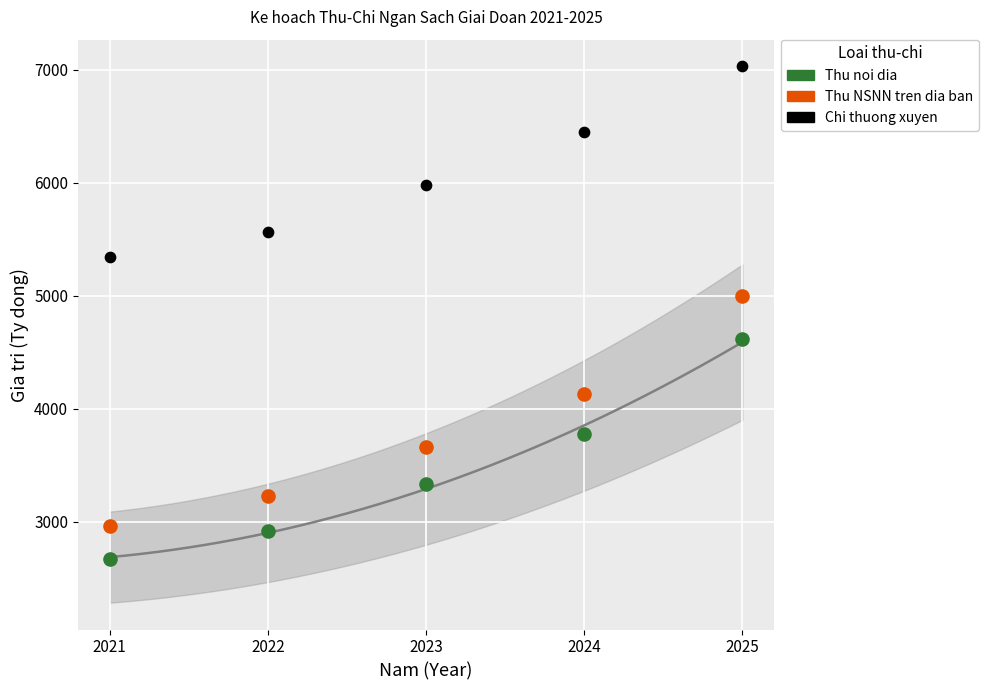

In the Chi thuong xuyen series, what Y value is closest to 6184?

5977.0